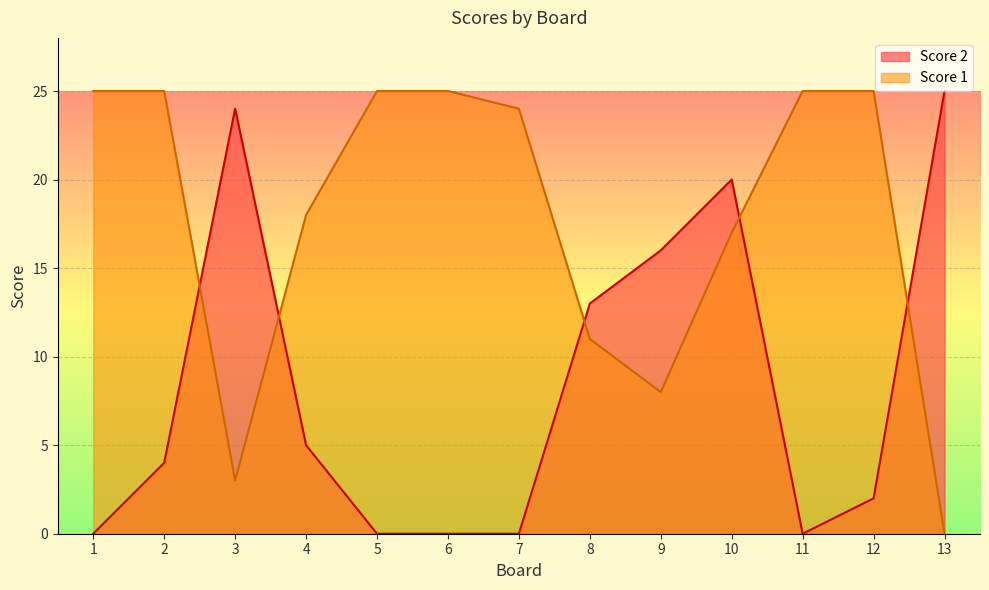

At which category does Score 2 reach its first local peak?

3